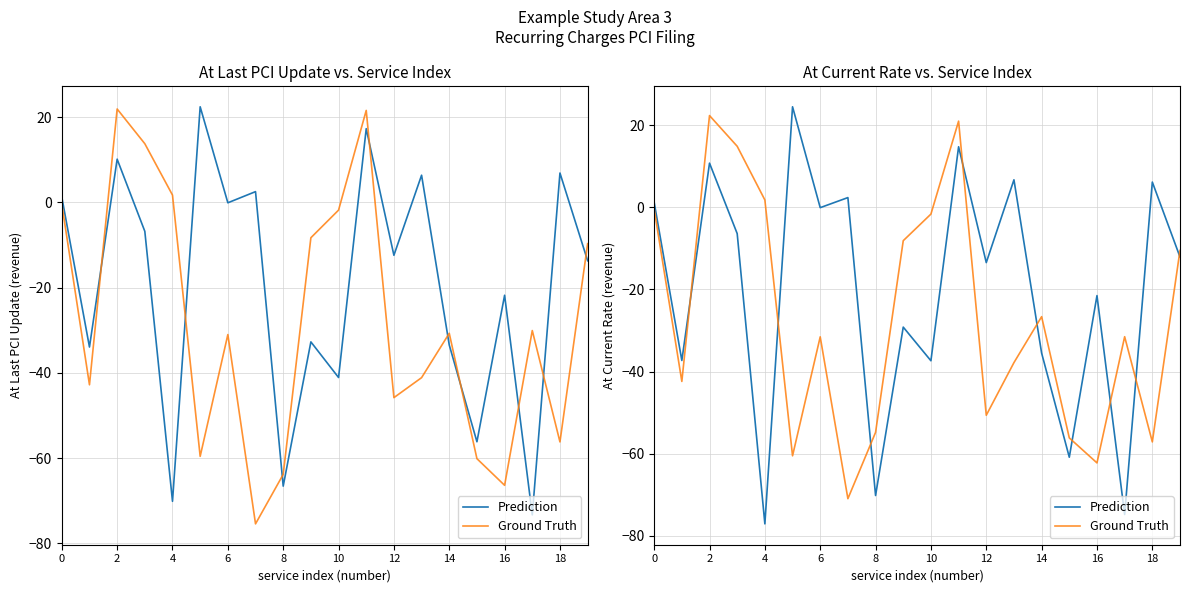

How many data points in Ground Truth are less than -31?

11